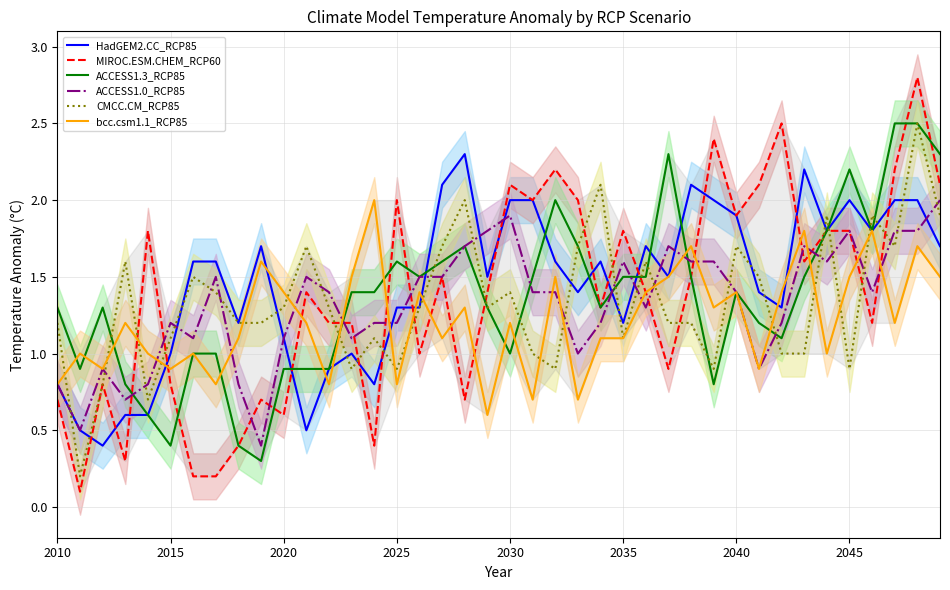

What is the smallest value displayed?

0.1